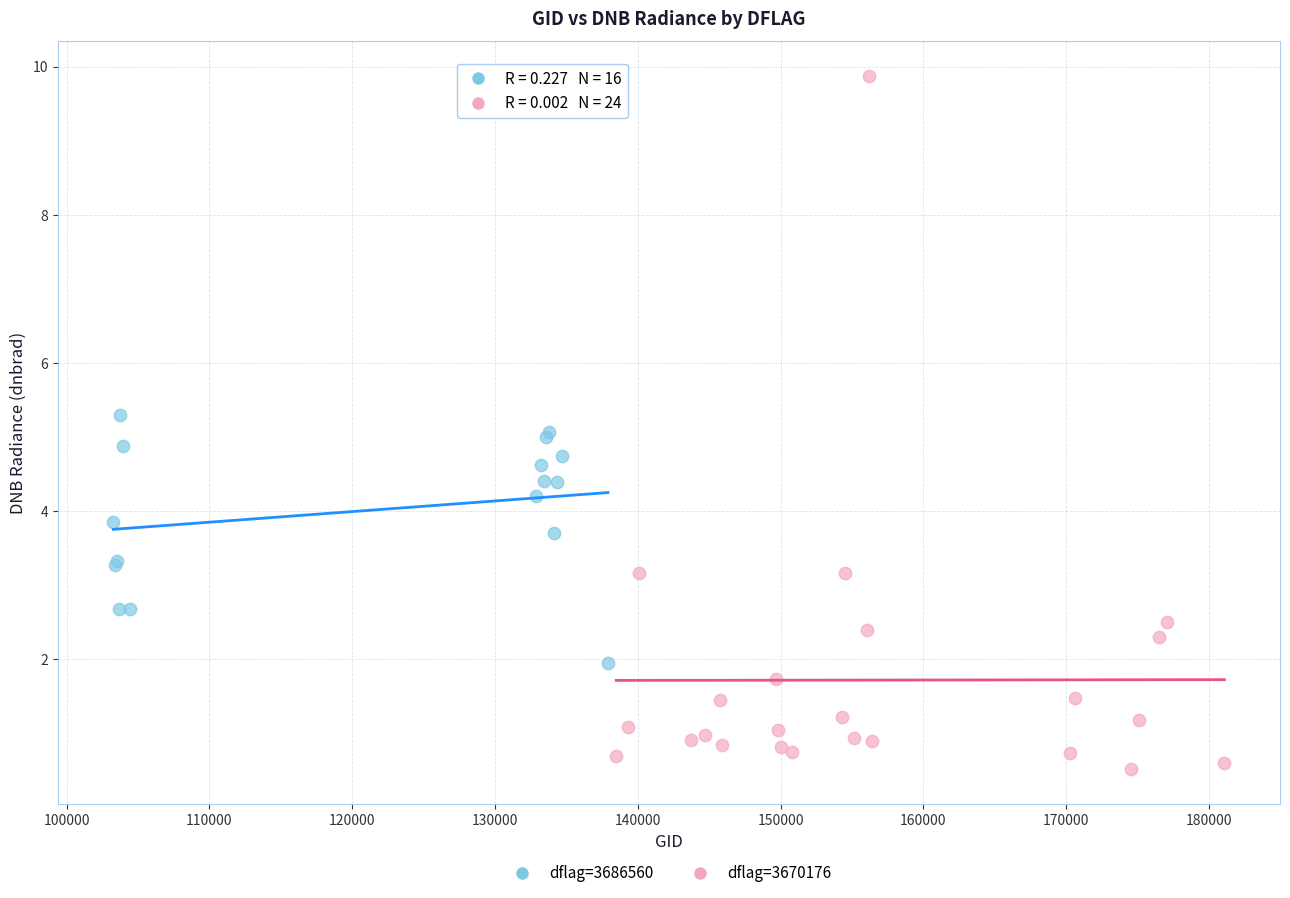

Which series reaches the maximum Y coordinate?

dflag=3670176